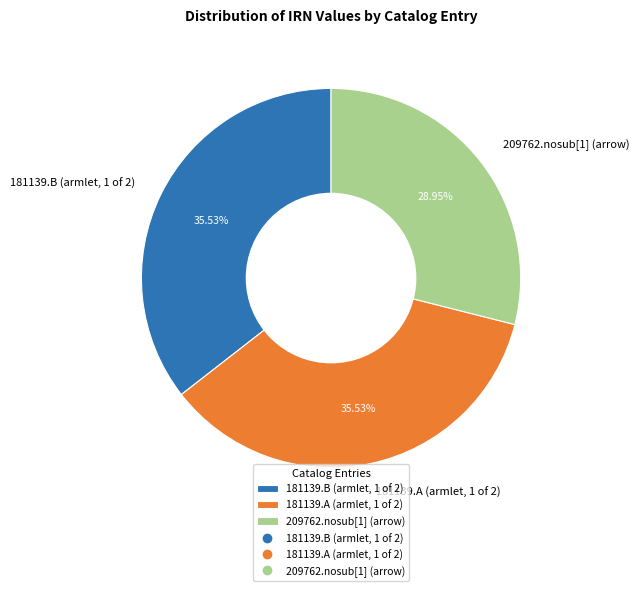

What is the smallest slice in the pie chart?

209762.nosub[1] (arrow)